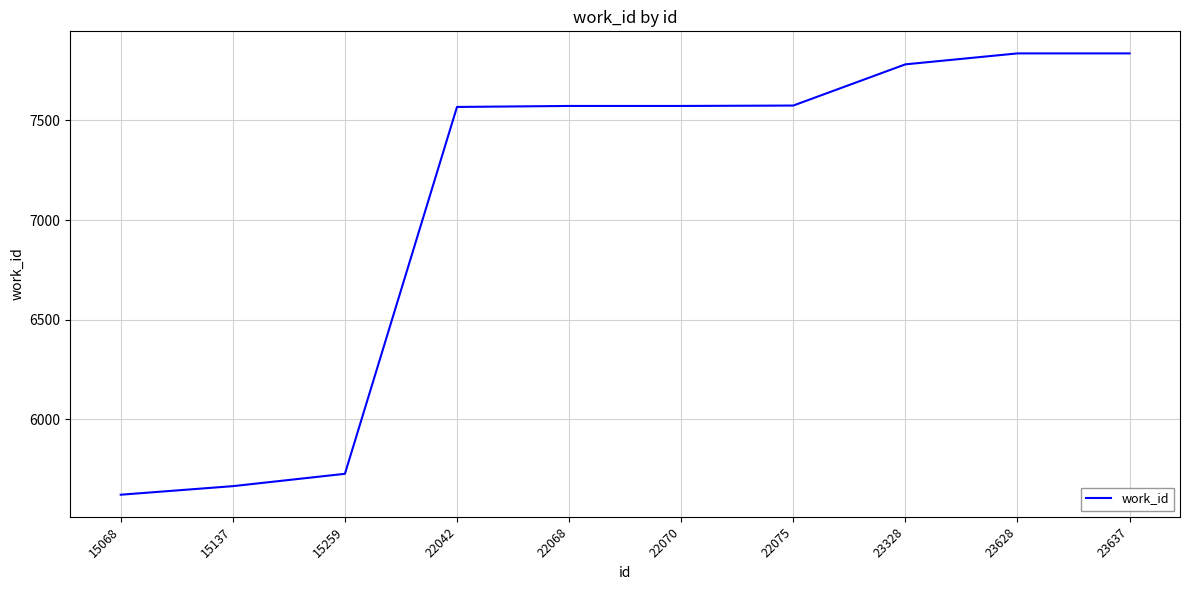

What is the sum of the values at 22070 and 15259?

13298